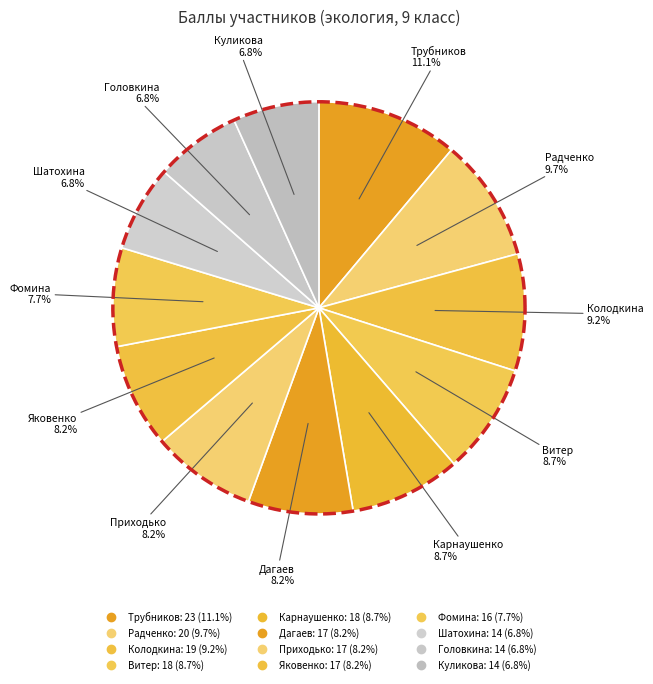

To the nearest percent, what percentage of the pie is Куликова?

7%